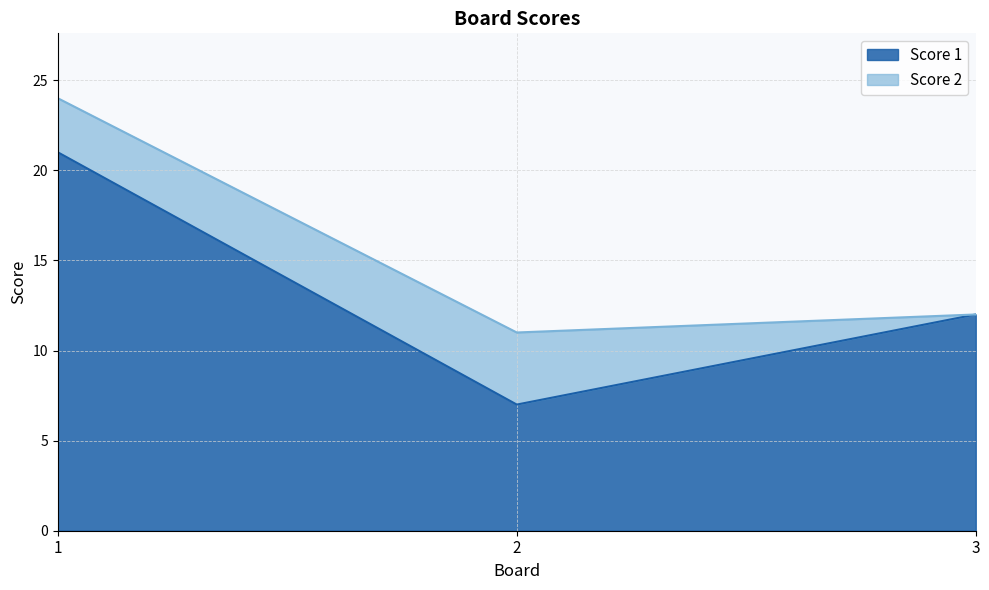

List the labels in order of value, smallest first.

2, 3, 1